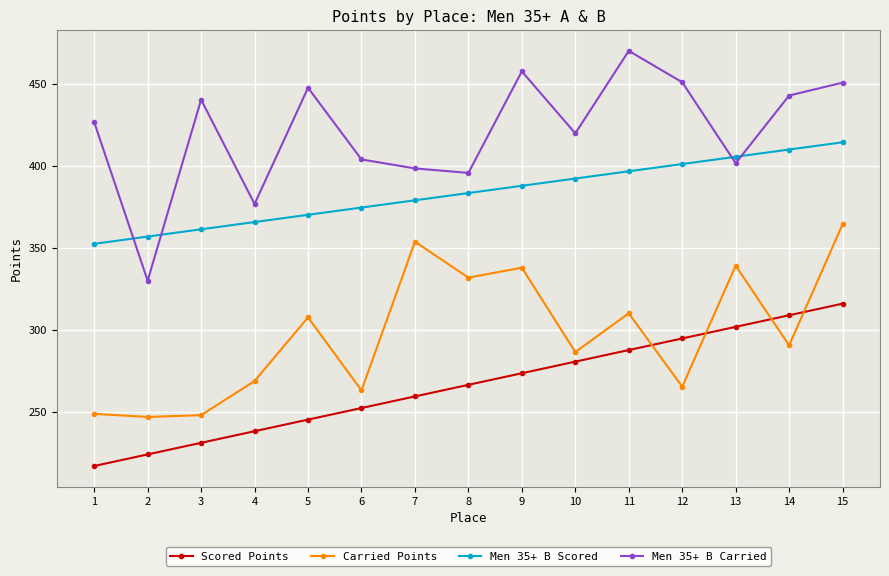

What is the total value across all series at 11?

1464.8